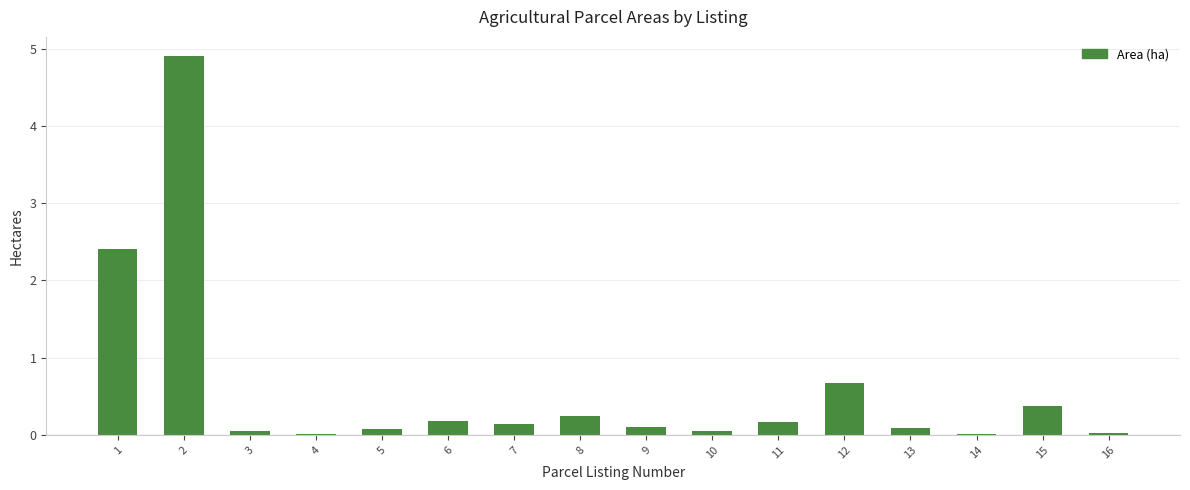

What is the sum of the values at 4 and 5?

0.1